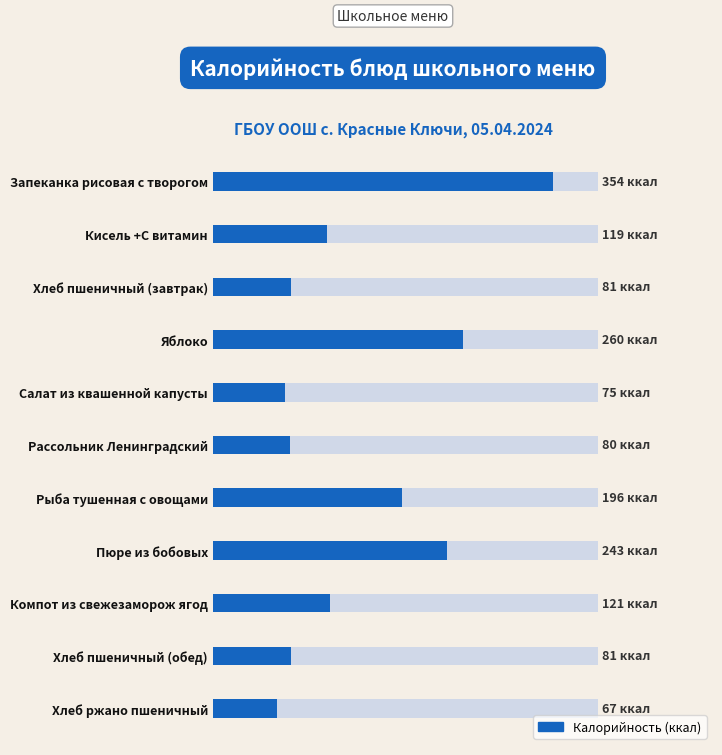

The chart shows a value of 183.3 at Компот из свежезаморож ягод. True or false?

False